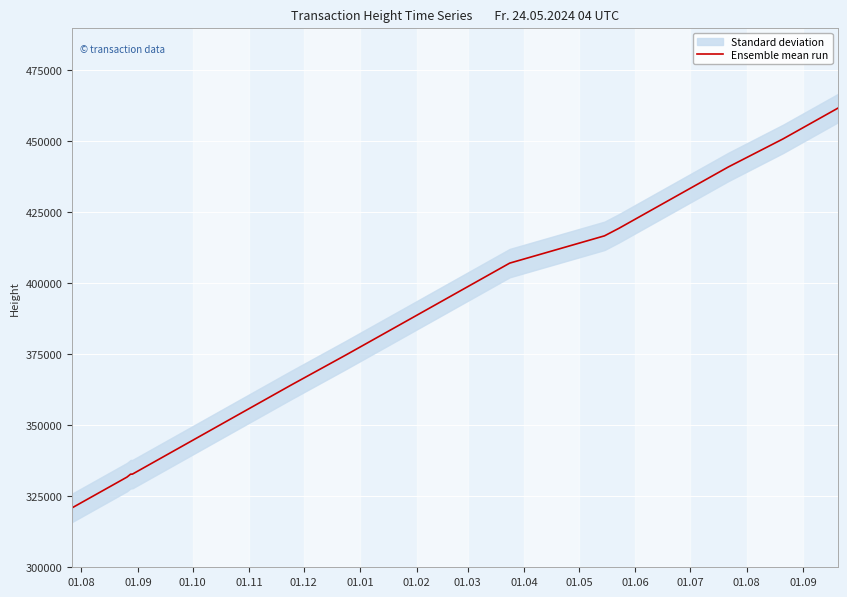

What is the smallest value displayed?

320963